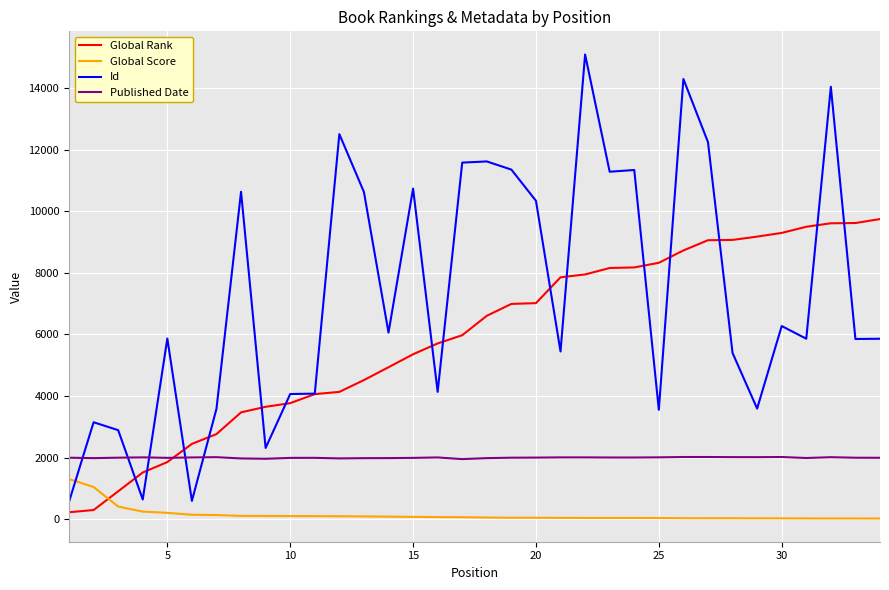

Which series has the widest spread of values?

Id